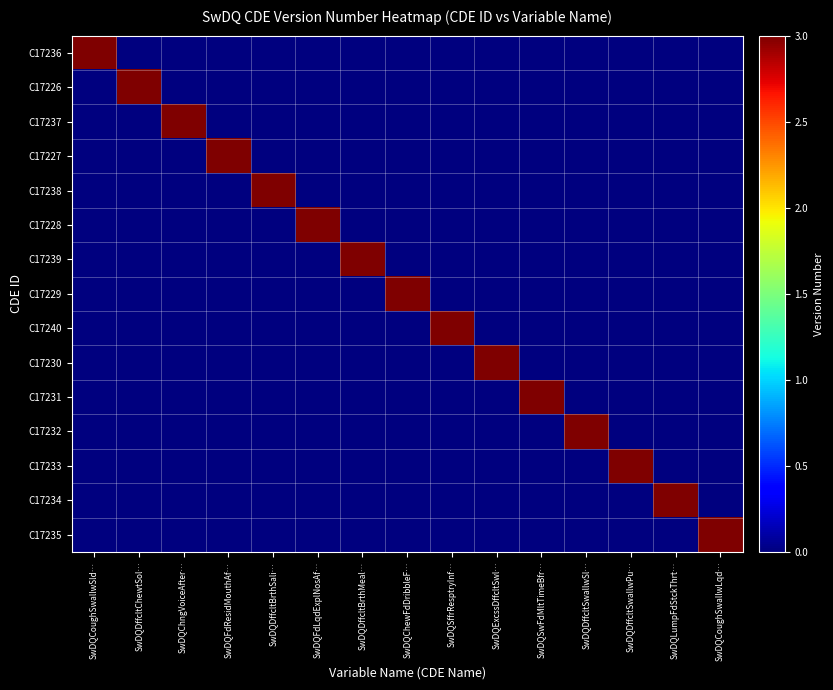

Which series has the largest range (max minus min)?

C17236